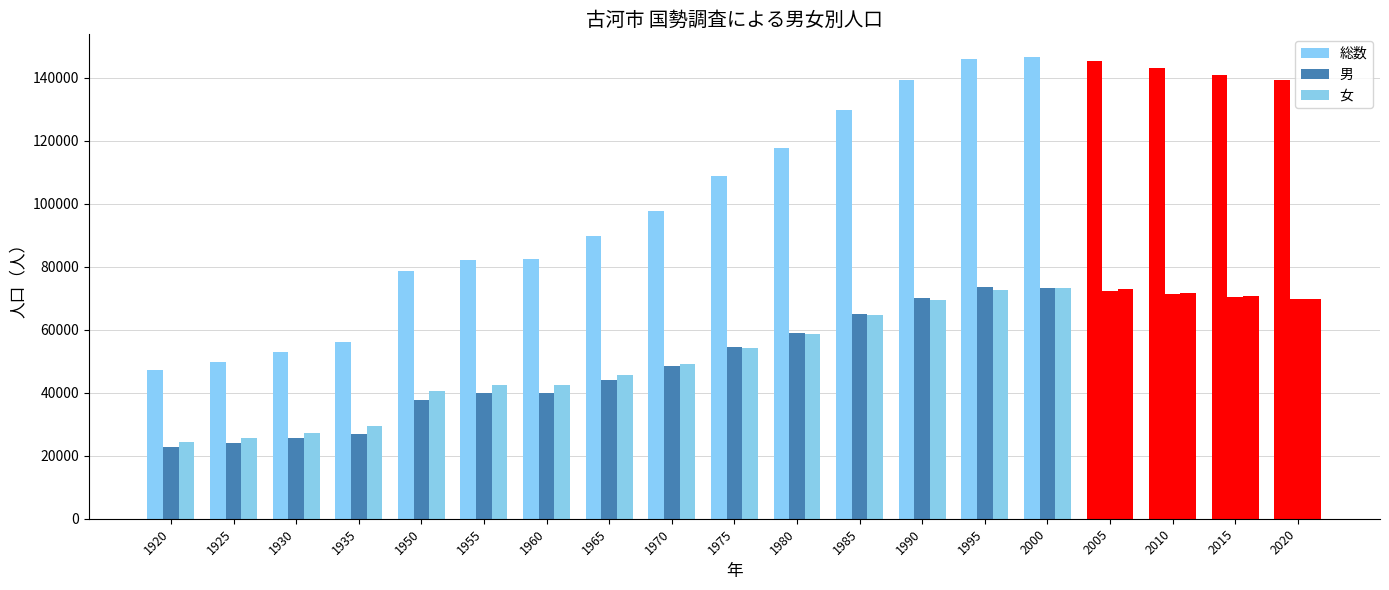

What is the highest value of the 総数 series?

146452